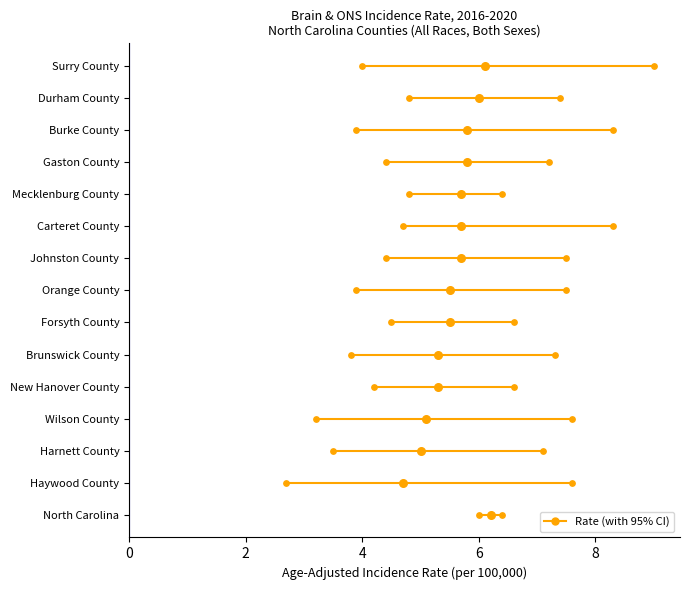

Between 6 and 13, which is larger?

13